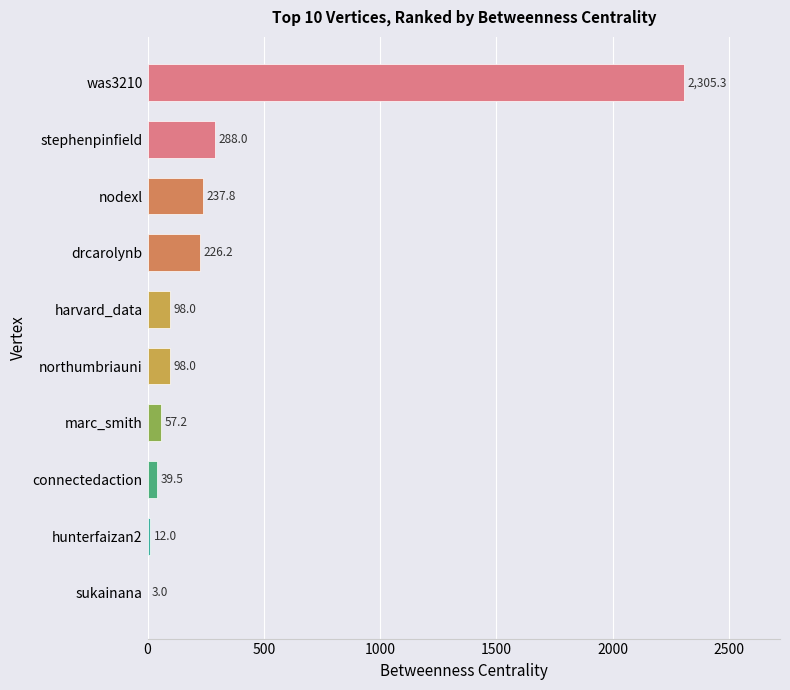

What is the maximum value shown in the chart?

2305.3